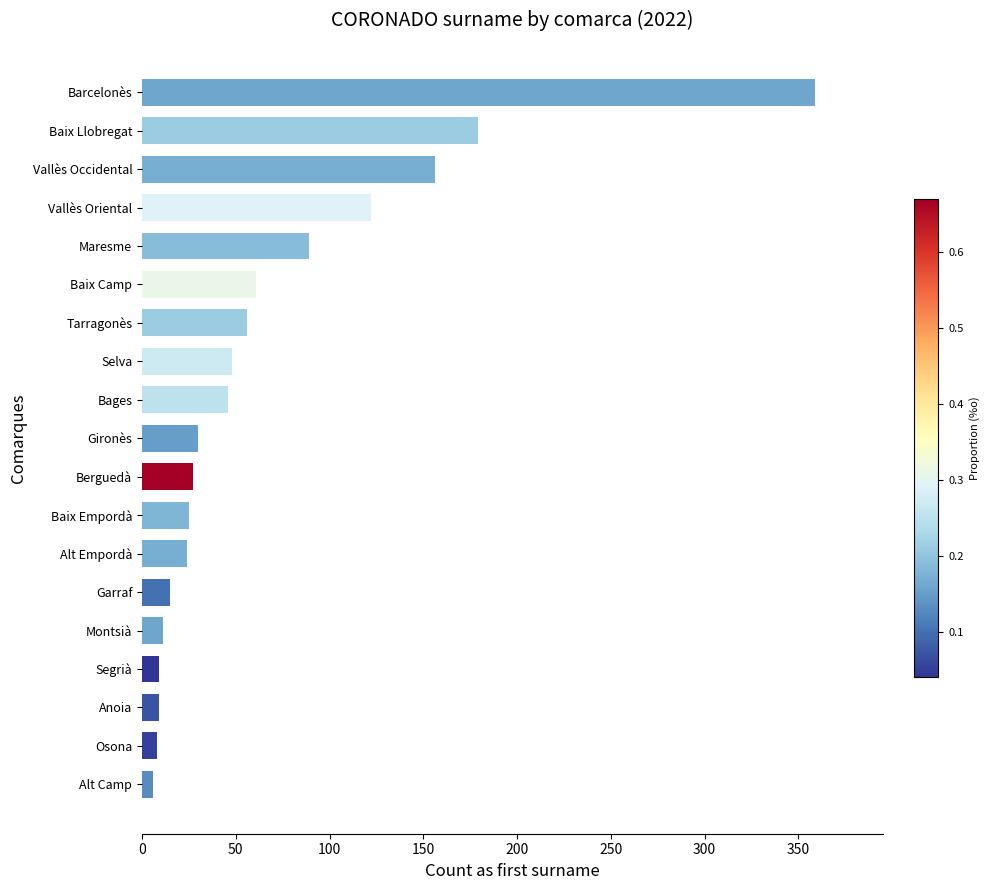

What is the difference between the maximum and minimum values?

353